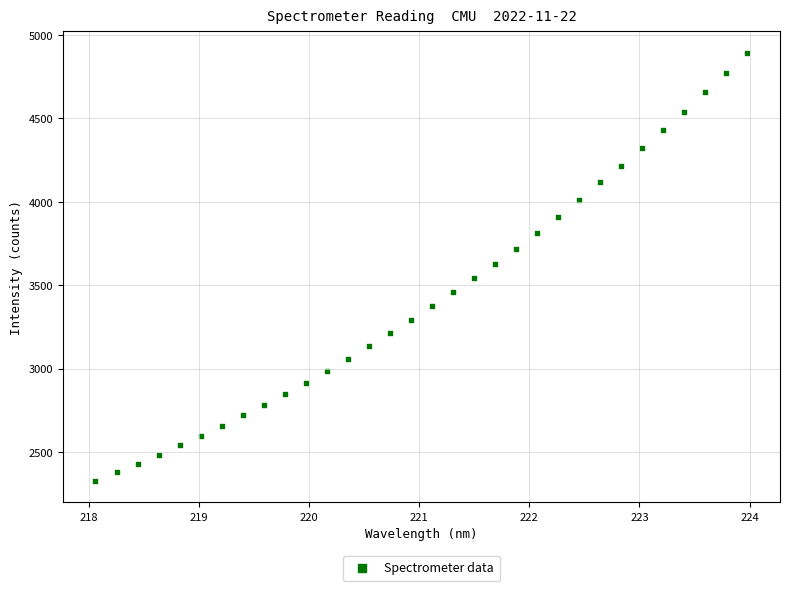

What is the range of Y values (max minus min)?

2566.4